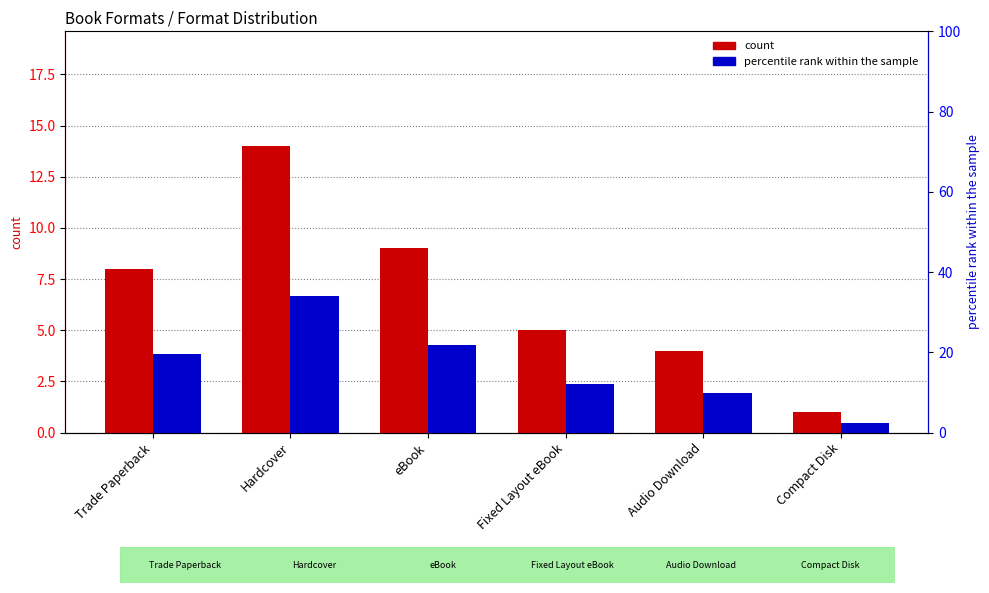

Which series changed the most between Hardcover and eBook?

percentile rank within the sample